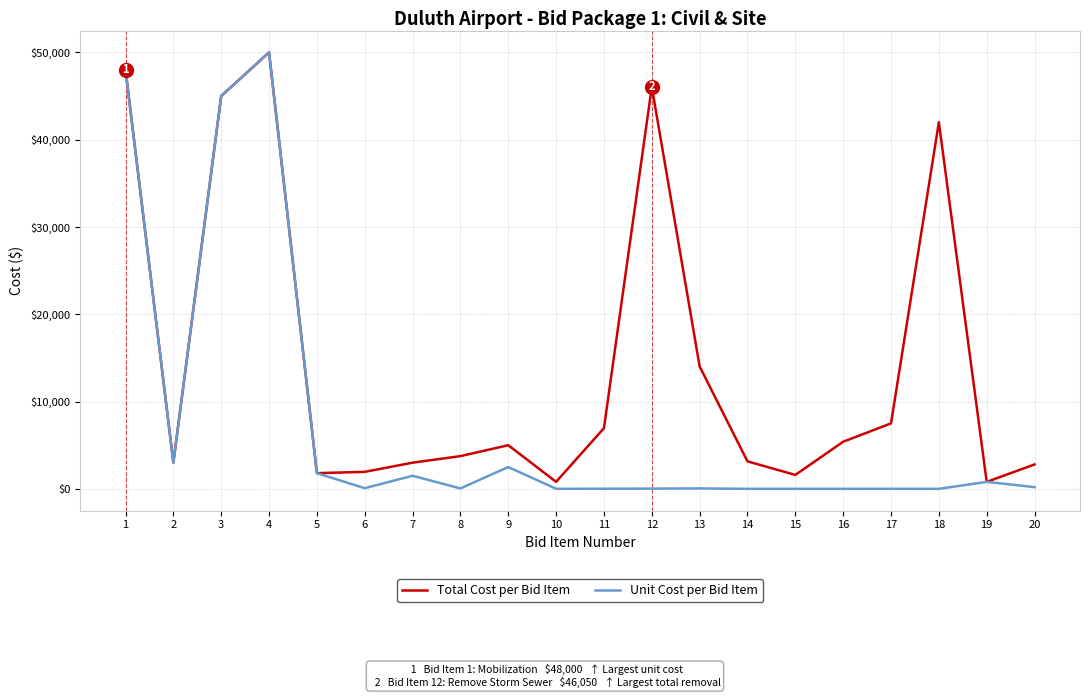

Rank the series by their average value, from highest to lowest.

Total Cost per Bid Item, Unit Cost per Bid Item